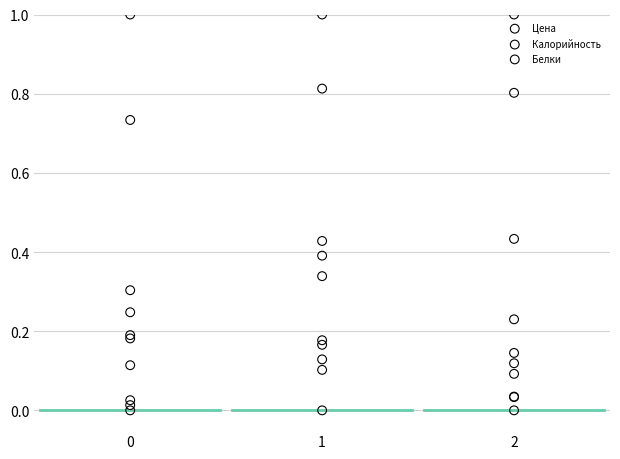

What are all the series names shown in the legend?

Цена, Калорийность, Белки